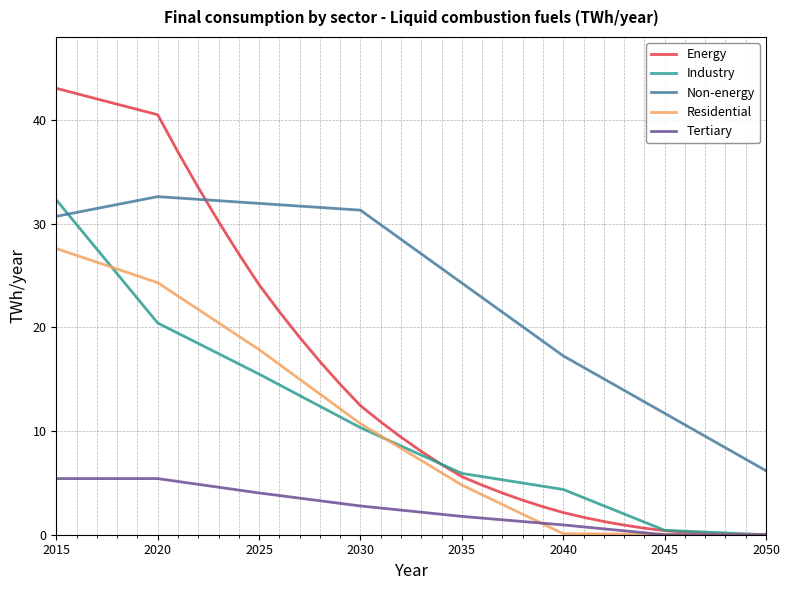

What is the lowest value of the Non-energy series?

6.2